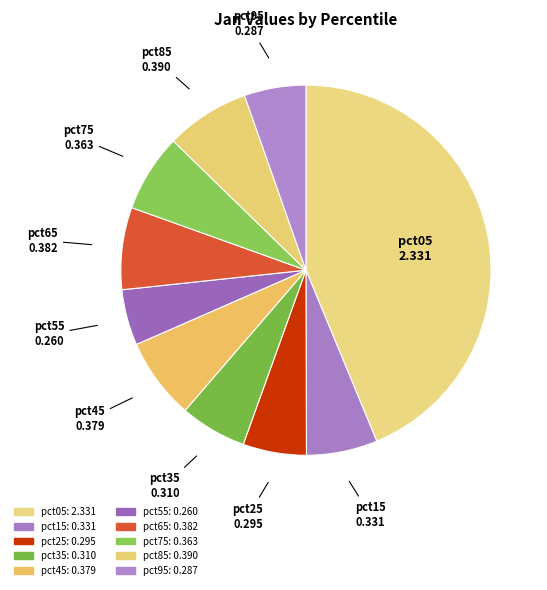

To the nearest percent, what is the difference between the pct75 and pct55 slice percentages?

2%